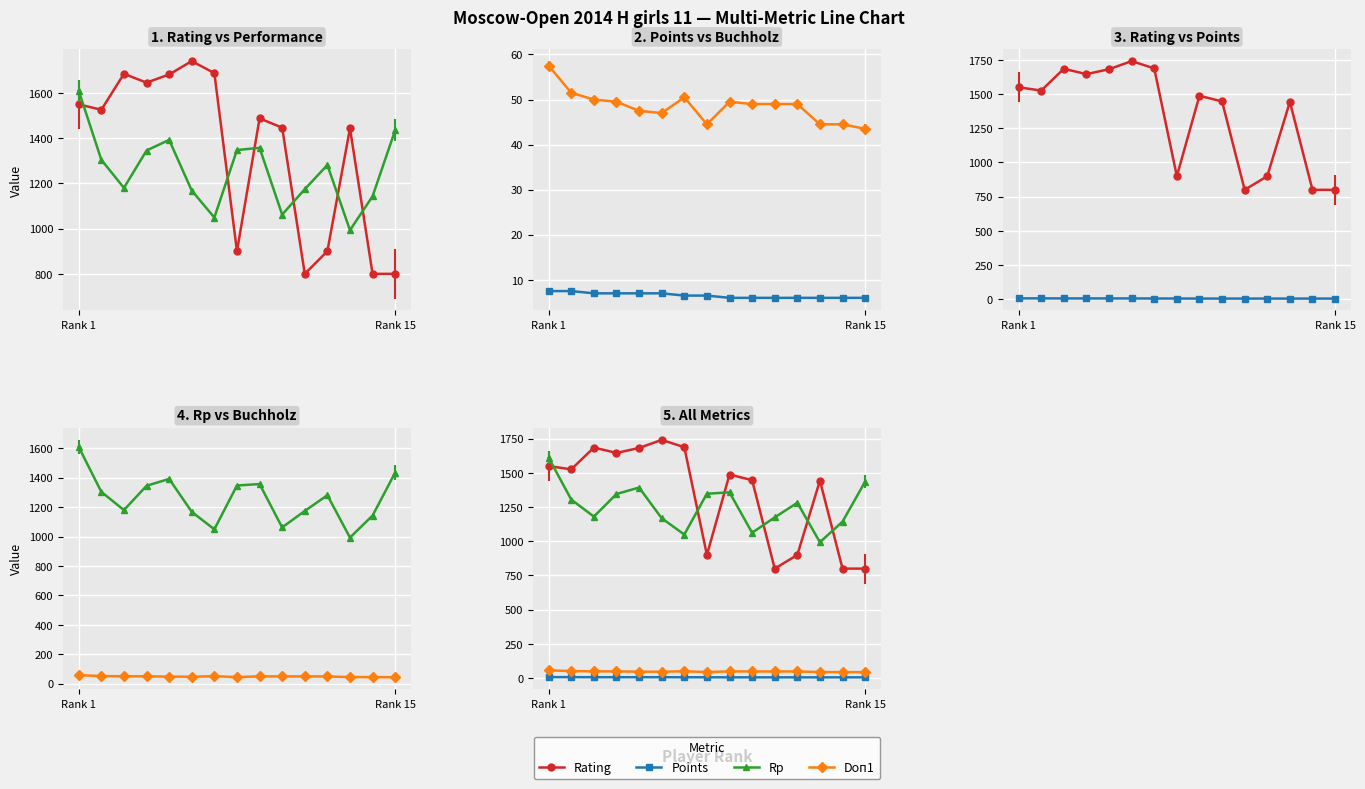

True or false: Rating has a value of 1277.8 at 7.

False